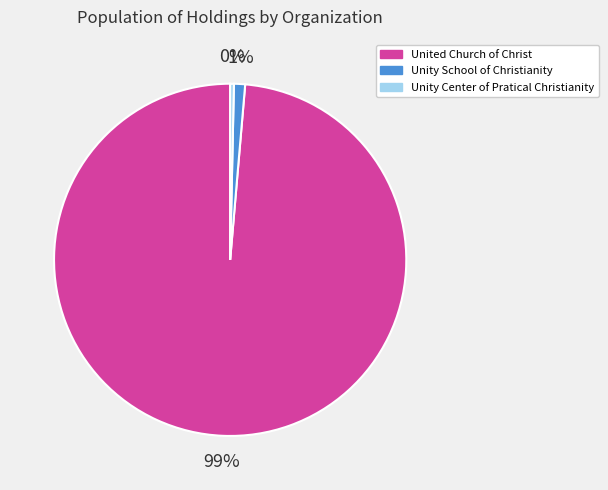

To the nearest percent, what portion does Unity School of Christianity represent?

1%